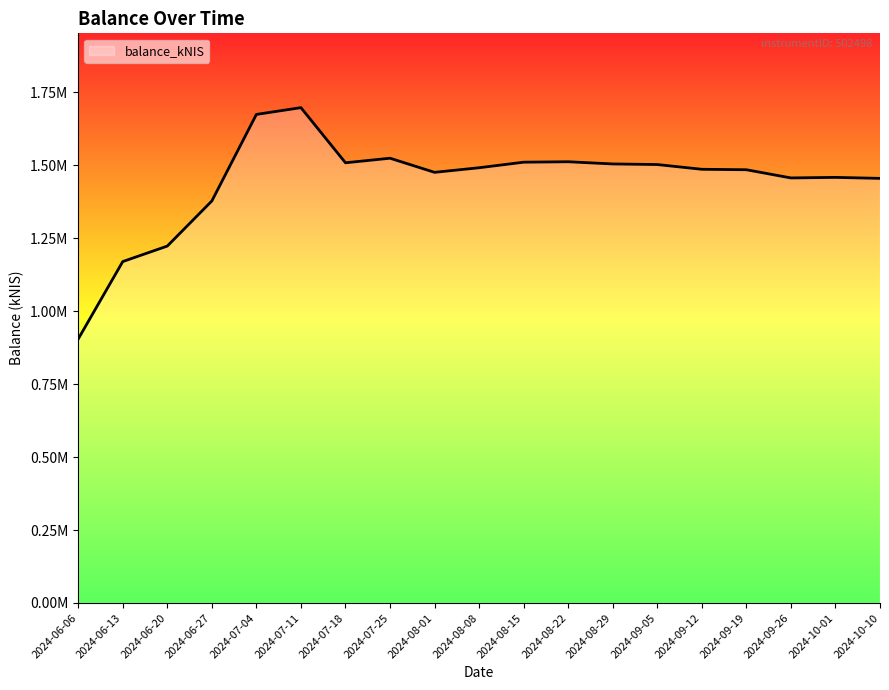

At which category does the chart reach its peak across all series?

2024-07-11